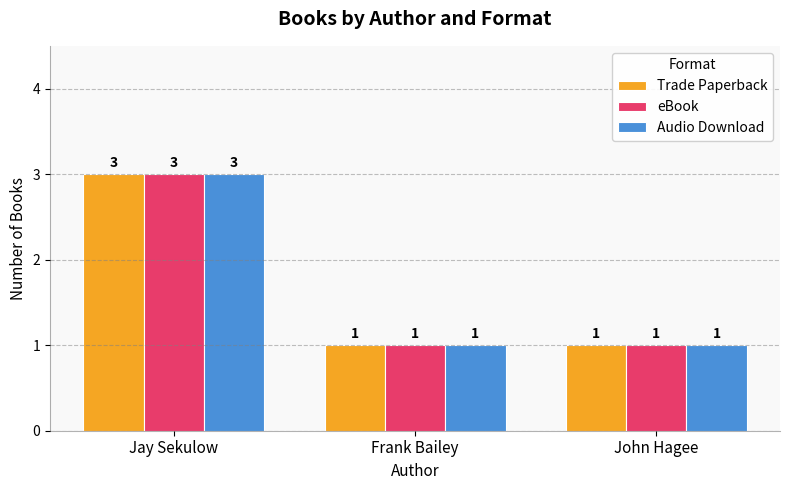

At which category is the sum across all series the highest?

Jay Sekulow